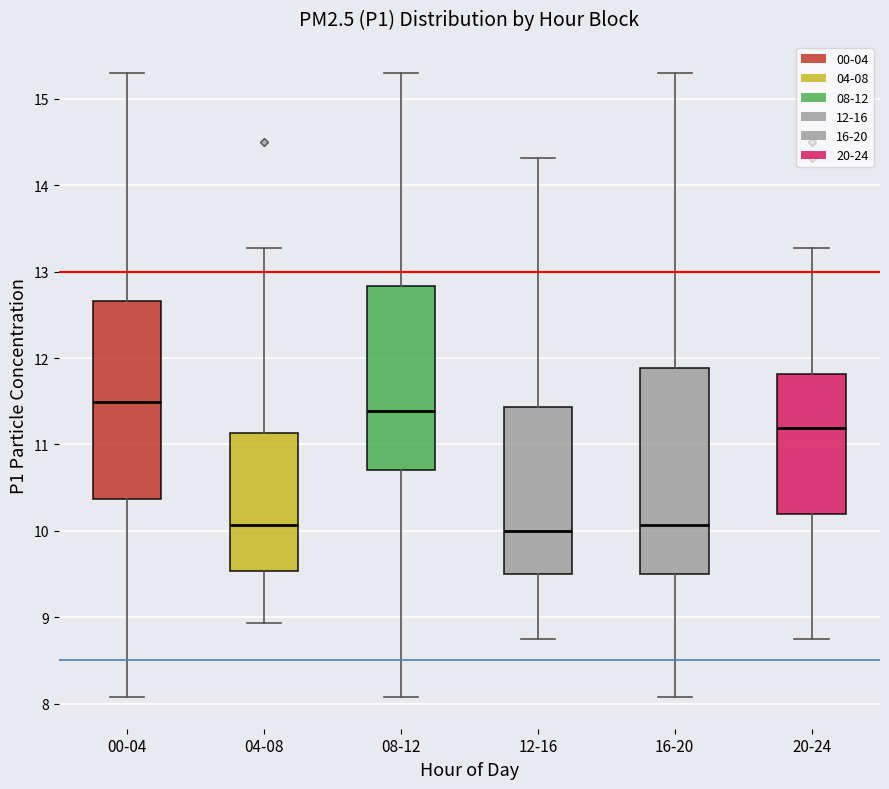

Reading left to right, transcribe this box plot: for each box, give where its median line is, the range the box spans, and where its two whiskers end, as read against the y-axis. The values are not printed on the chart, so give them approximately, as read against the axis.

00-04: median 11.5, box 10.4 to 12.7, whiskers 8.1 to 15.3
04-08: median 10.1, box 9.5 to 11.1, whiskers 8.9 to 13.3
08-12: median 11.4, box 10.7 to 12.8, whiskers 8.1 to 15.3
12-16: median 10.0, box 9.5 to 11.4, whiskers 8.8 to 14.3
16-20: median 10.1, box 9.5 to 11.9, whiskers 8.1 to 15.3
20-24: median 11.2, box 10.2 to 11.8, whiskers 8.8 to 13.3